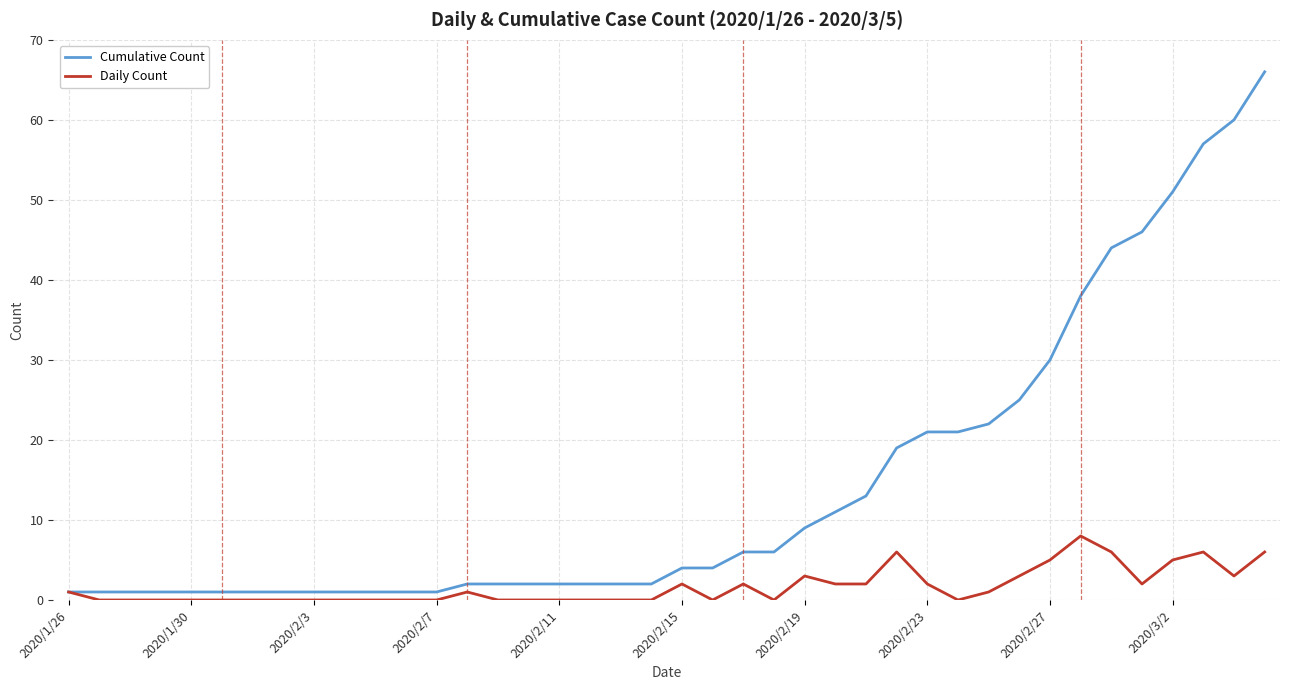

Reading left to right, transcribe all the data shown in this chart.

Cumulative Count: 1	1	1	1	1	1	1	1	1	1	1	1	1	2	2	2	2	2	2	2	4	4	6	6	9	11	13	19	21	21	22	25	30	38	44	46	51	57	60	66
Daily Count: 1	0	0	0	0	0	0	0	0	0	0	0	0	1	0	0	0	0	0	0	2	0	2	0	3	2	2	6	2	0	1	3	5	8	6	2	5	6	3	6